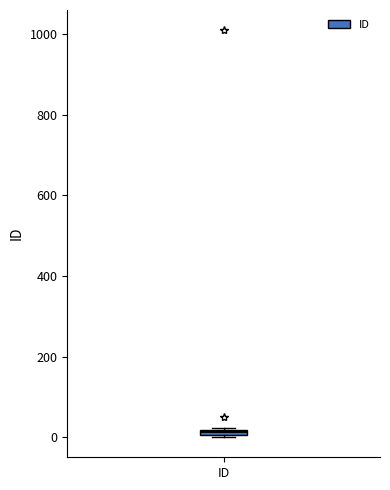

Where is the lower edge of the box for ID on the y-axis? The values are not printed on the chart, so give them approximately, as read against the axis.

0